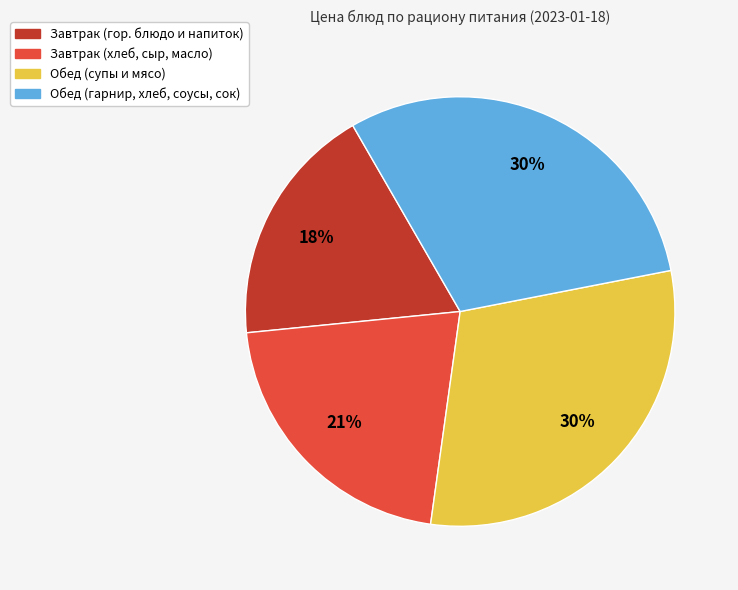

To the nearest percent, what is the difference between the largest and smallest slice percentages?

12%